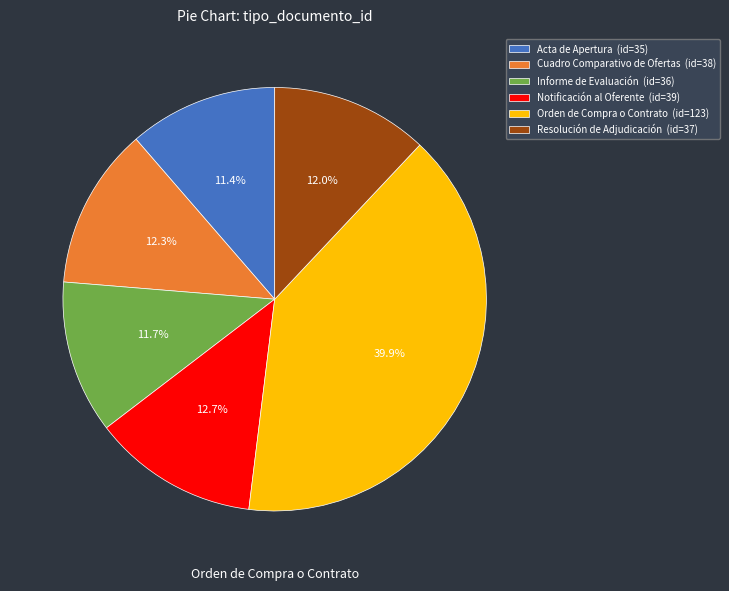

How much of the chart is everything except Informe de Evaluación?

88.3%